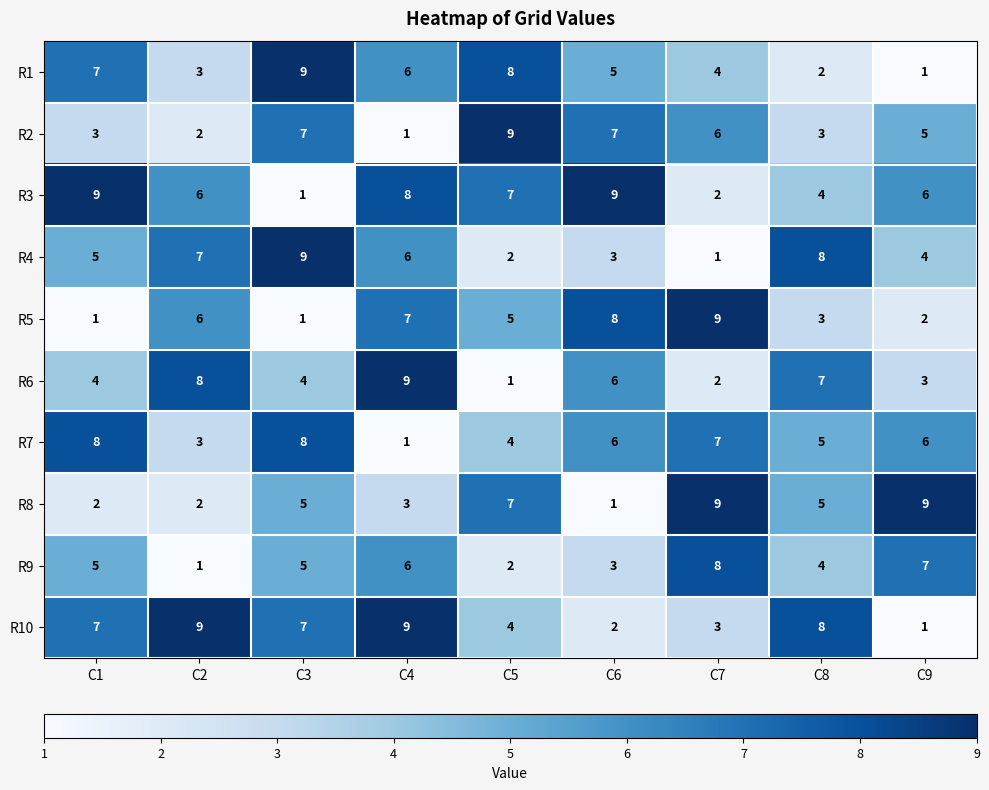

What is the maximum value for R2?

9